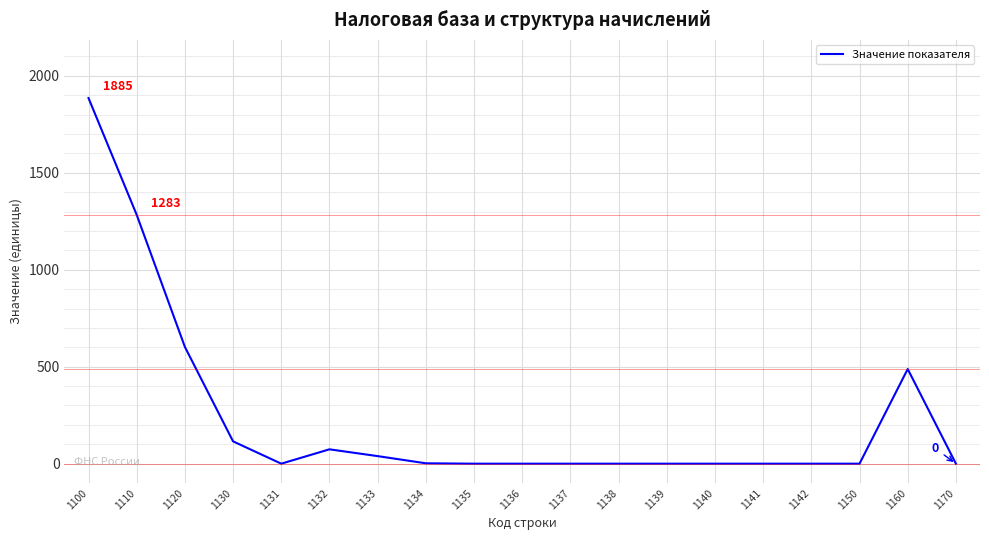

Is it true that the value at 1100 is 1279?

False